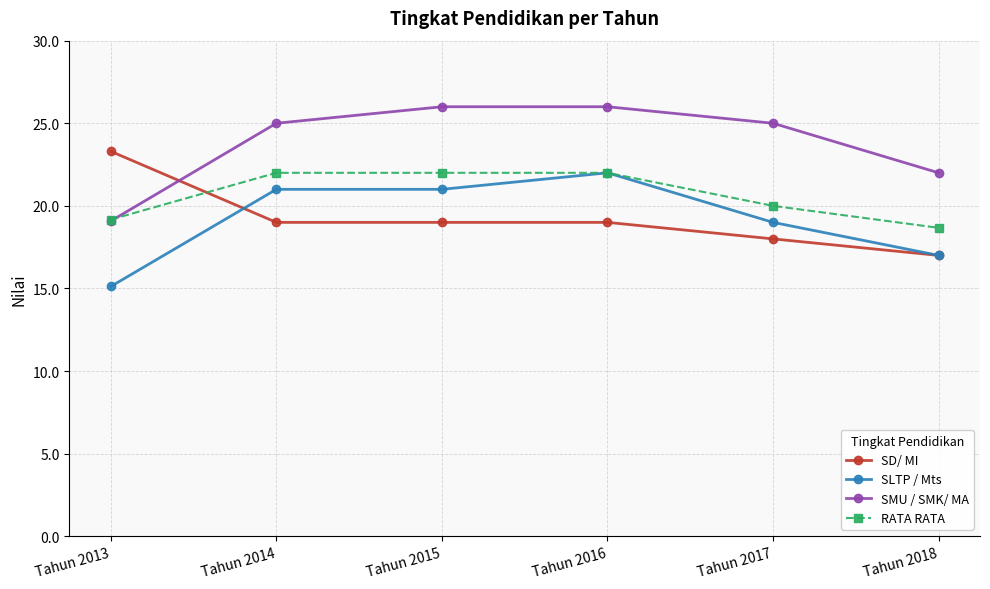

How many categories are shown in the chart?

6